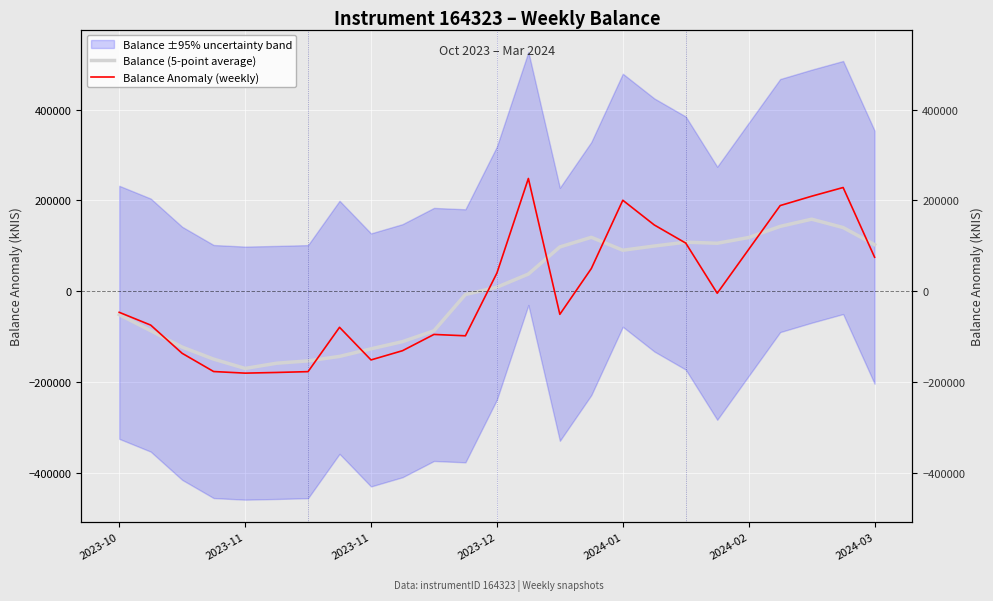

What is the label of the 25th point from the right?

2023-10